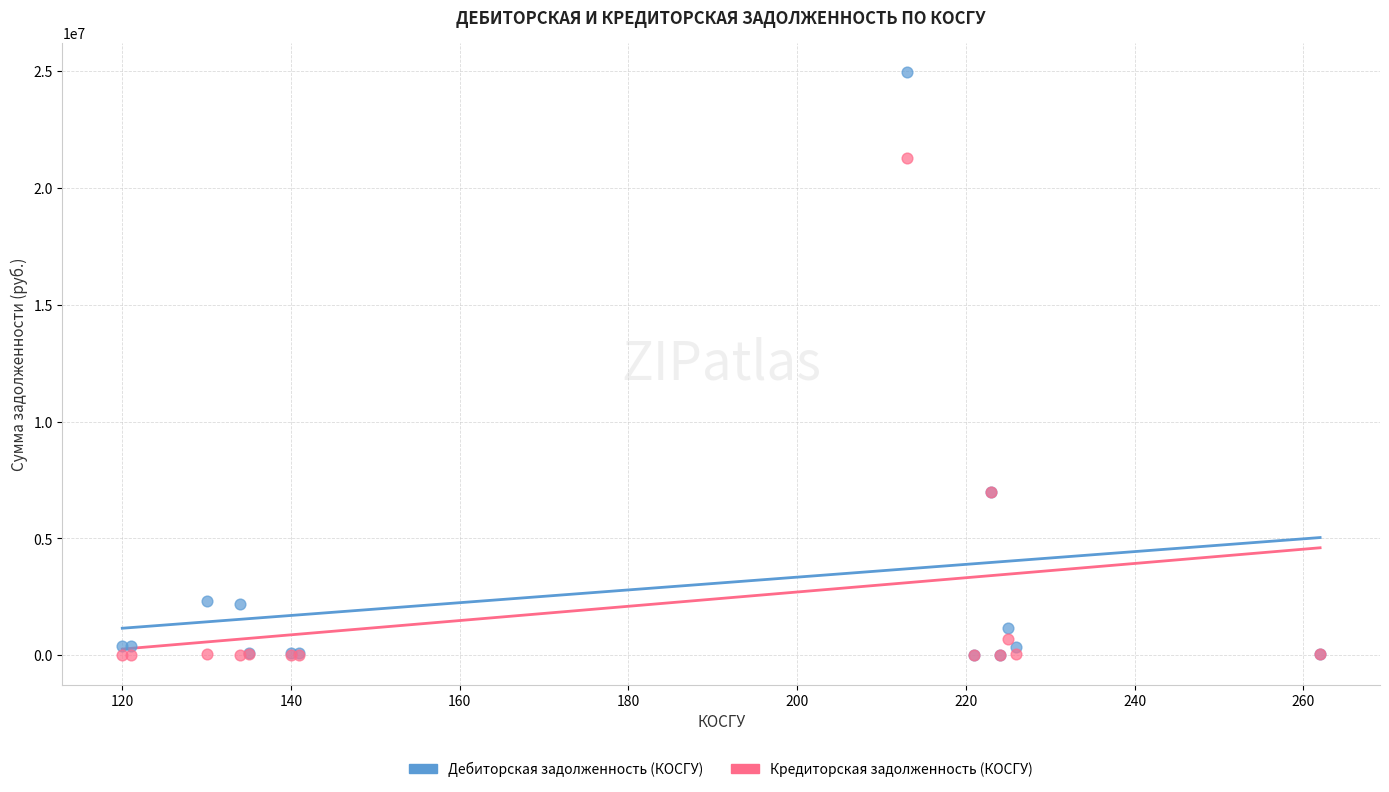

Which series has the widest spread of Y values?

Дебиторская задолженность (КОСГУ)